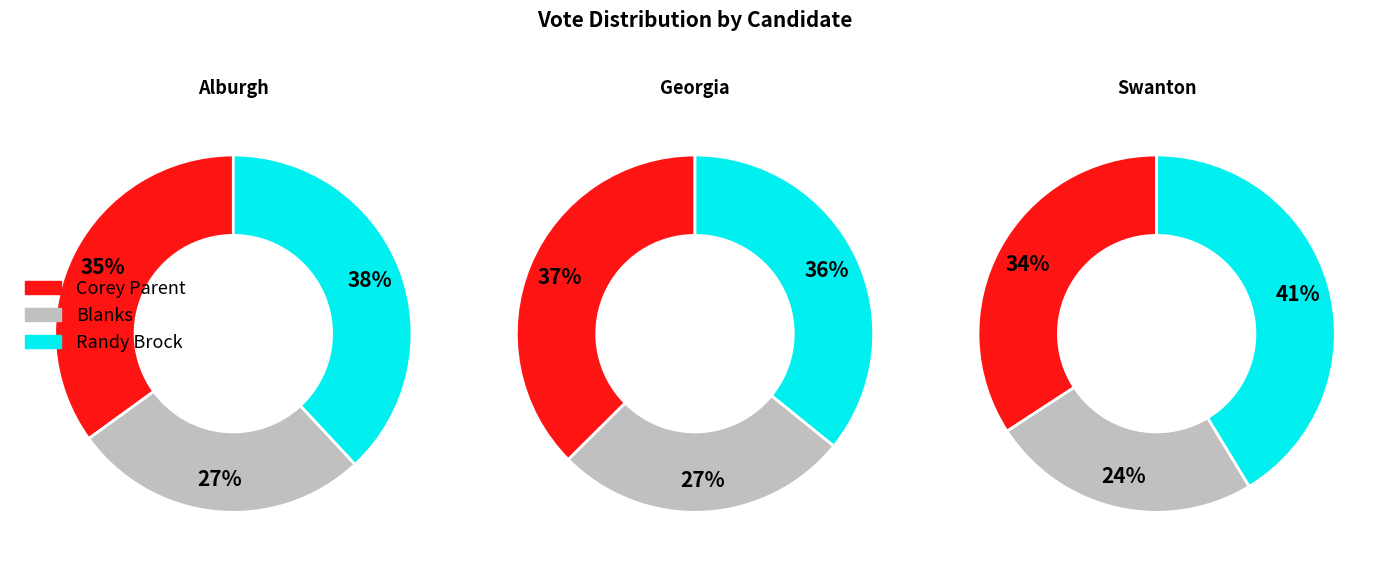

At Alburgh, list the series in order from smallest to largest.

Blanks, Corey Parent, Randy Brock